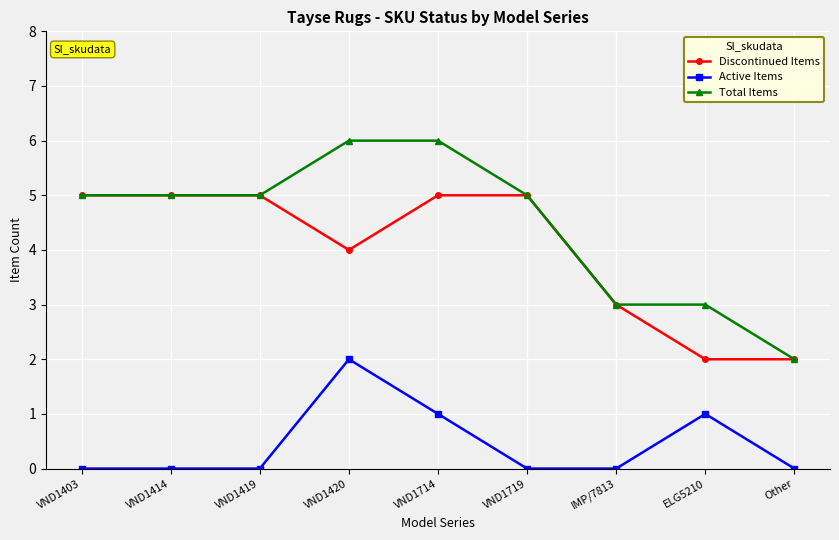

True or false: Active Items and Total Items intersect in this chart.

False